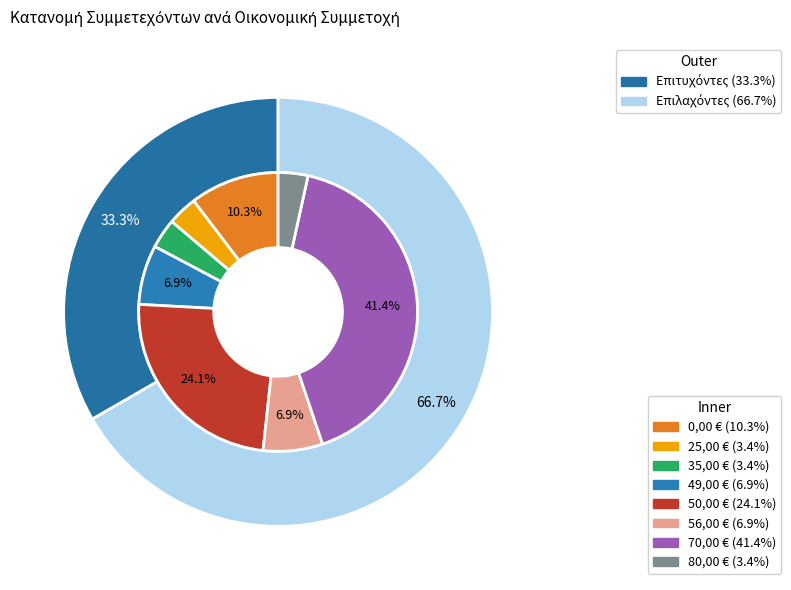

To the nearest percent, what is the difference between the 70,00 € and 50,00 € slice percentages?

17%